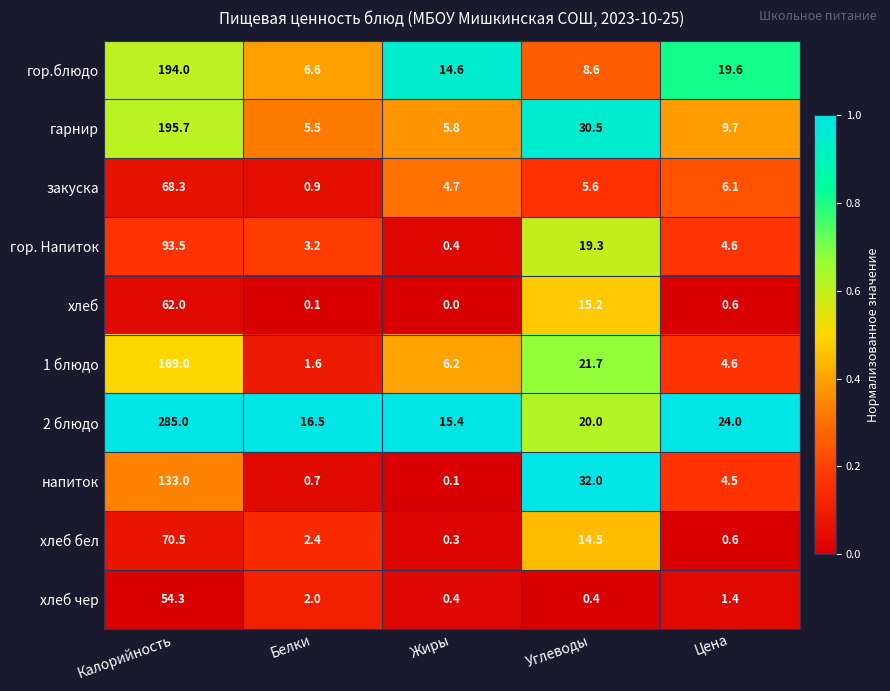

Rank the series by their maximum value, from highest to lowest.

2 блюдо, гарнир, гор.блюдо, 1 блюдо, напиток, гор. Напиток, хлеб бел, закуска, хлеб, хлеб чер